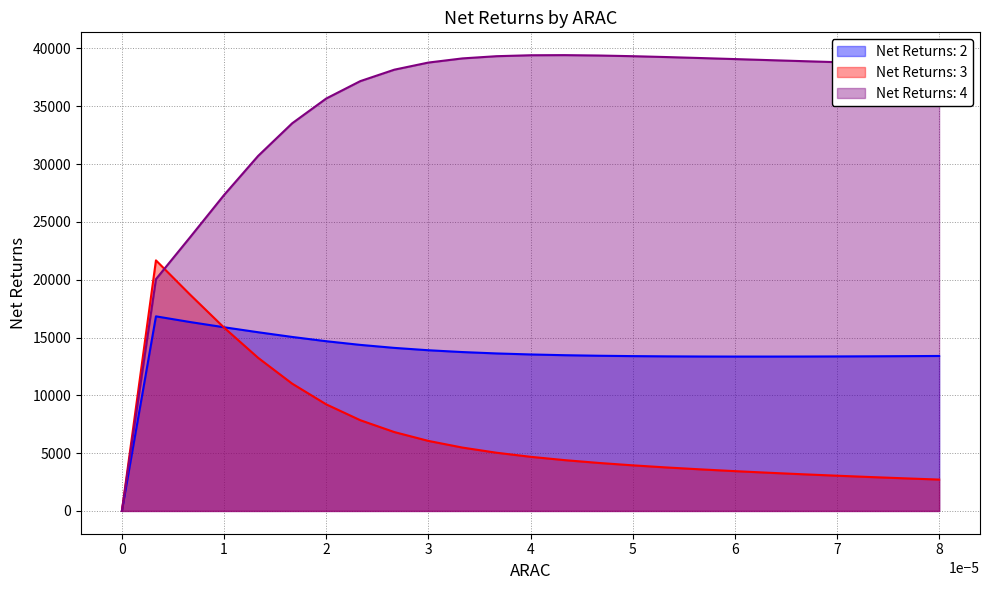

Which series has the widest spread of values?

Net Returns: 4